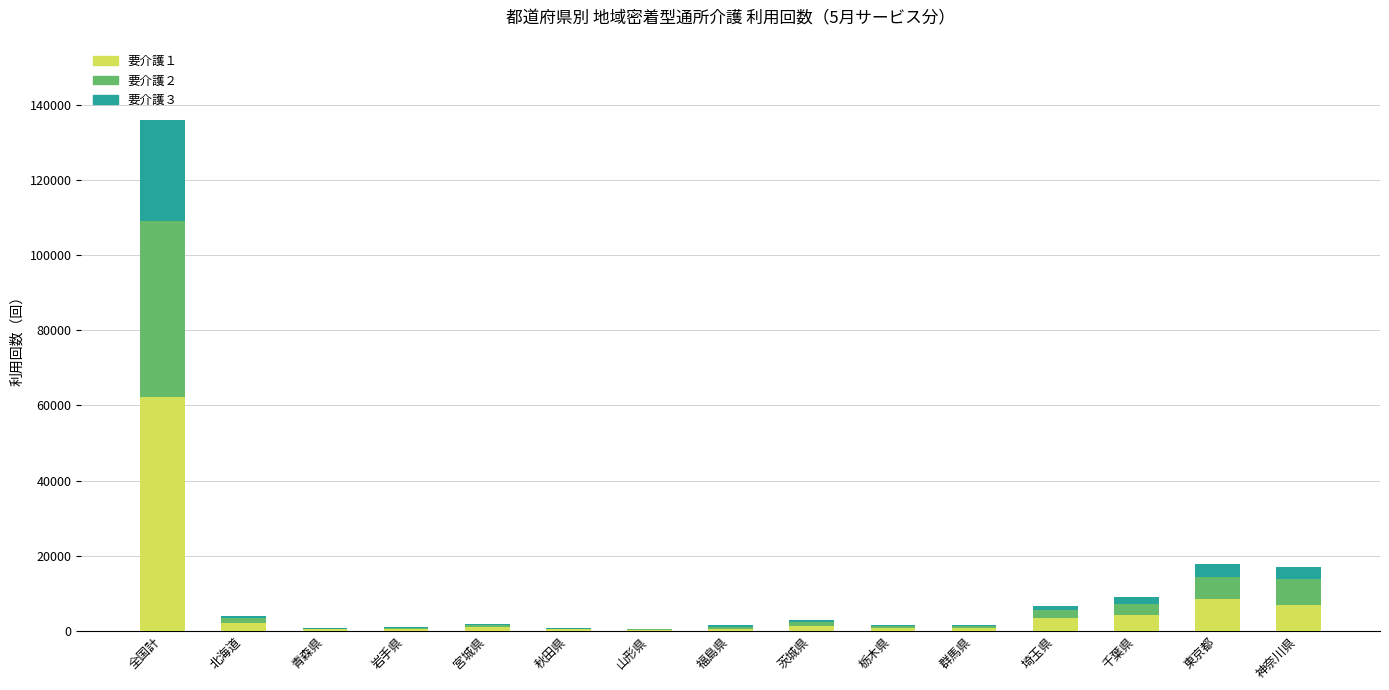

The value of 要介護１ at 栃木県 is 793. True or false?

True